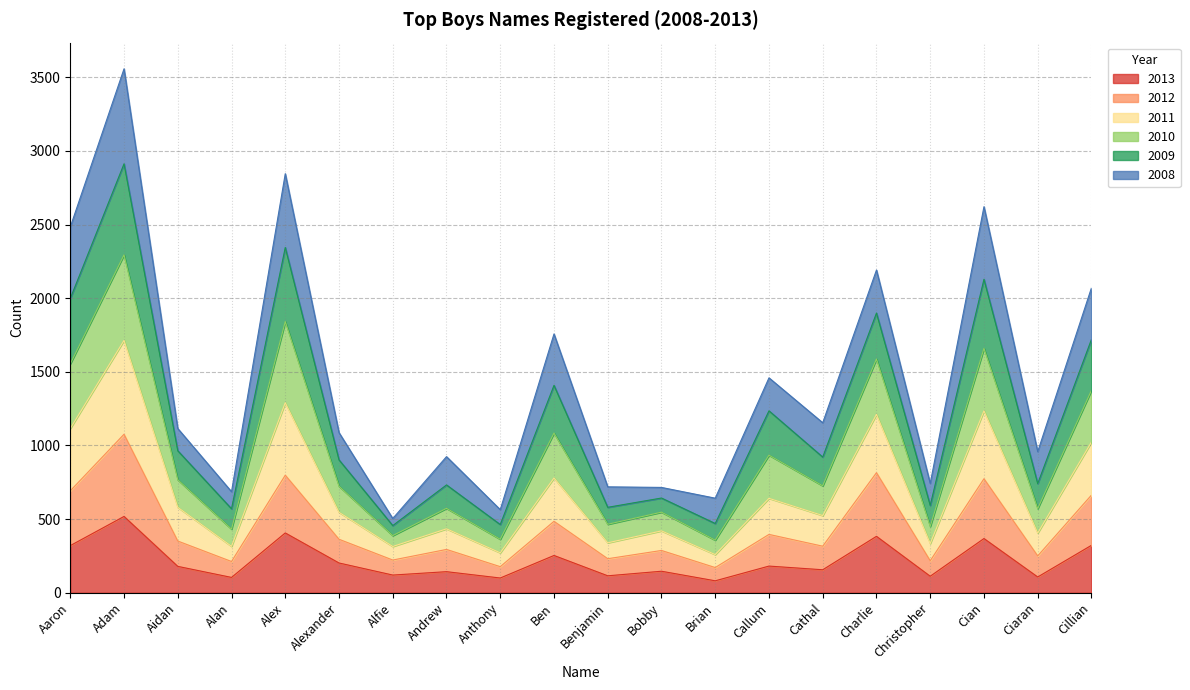

At which label does 2013 reach its peak?

Adam